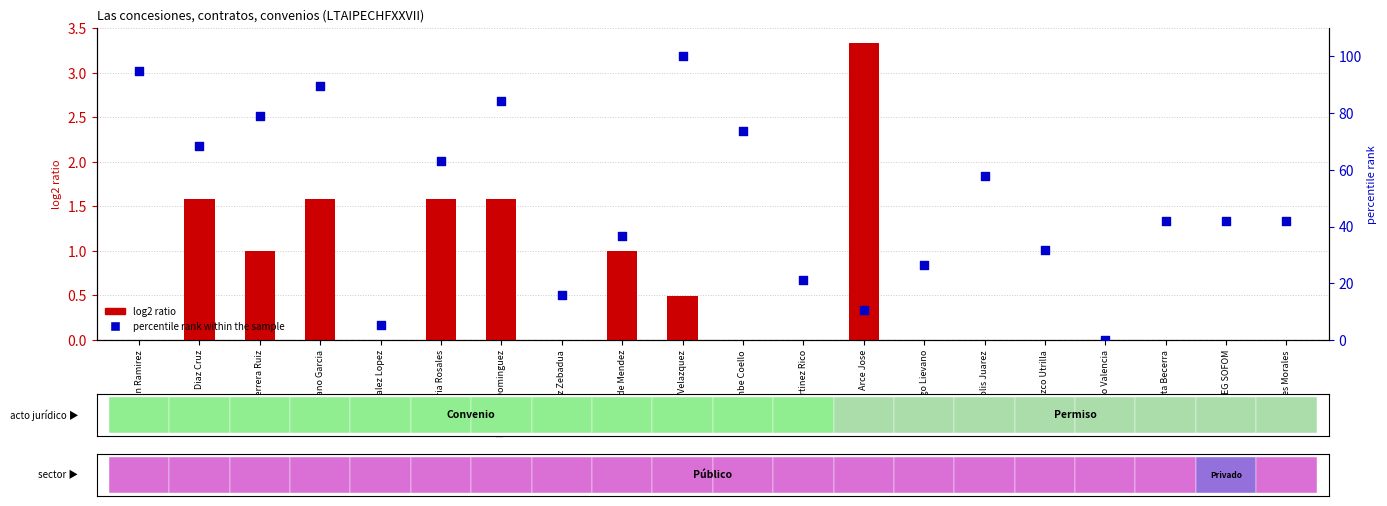

Which series has the largest total across all categories?

percentile rank within the sample